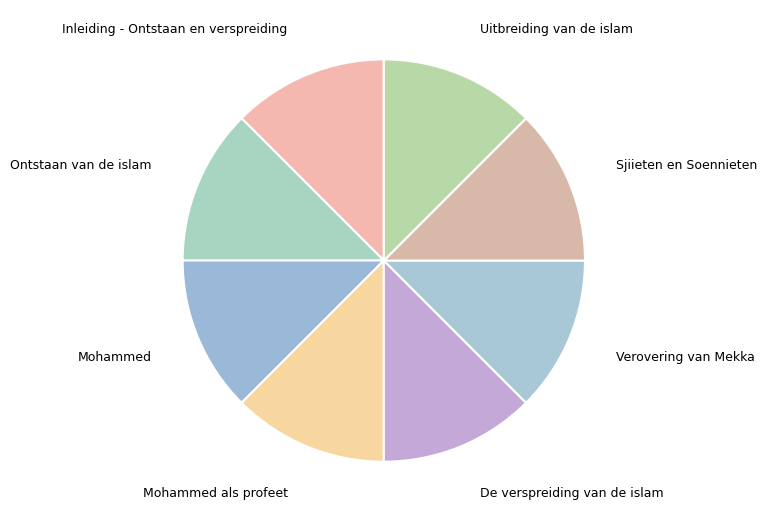

Which category has the biggest portion of the pie?

Uitbreiding van de islam